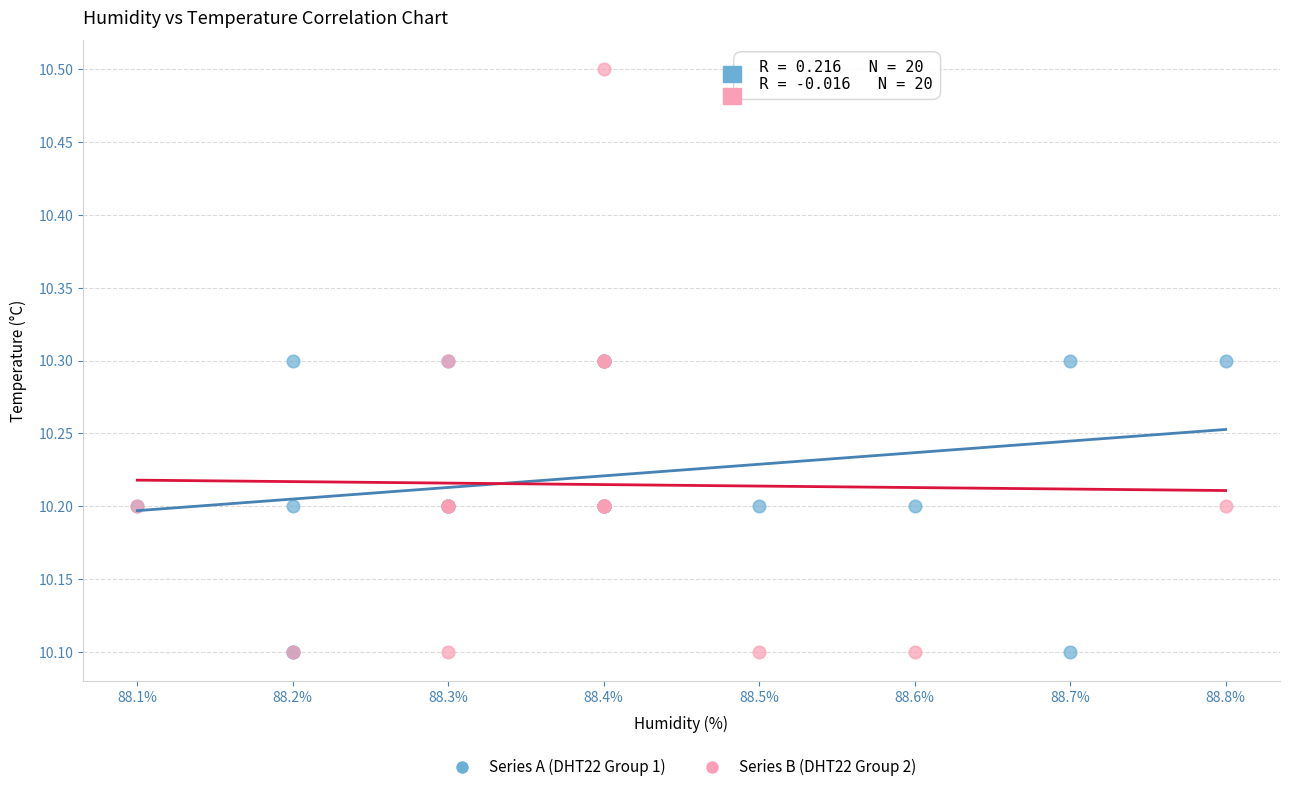

Which series reaches the maximum Y coordinate?

Series B (DHT22 Group 2)